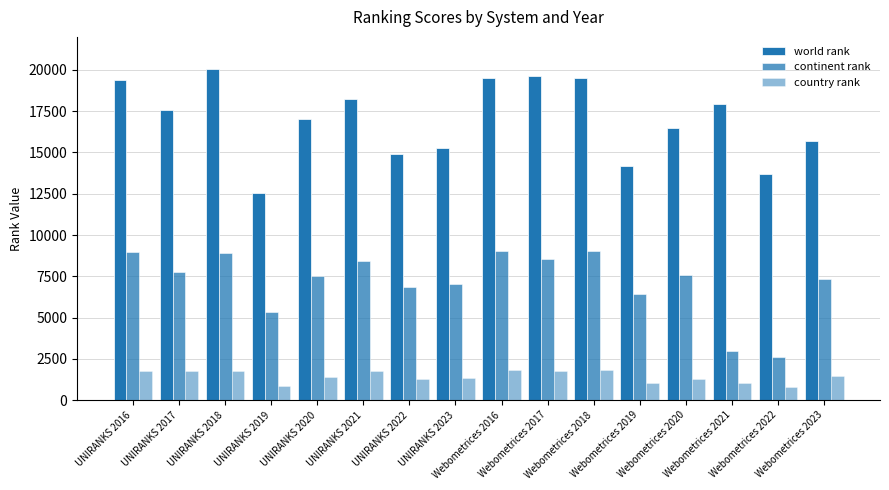

At how many categories does at least one series exceed 795?

16